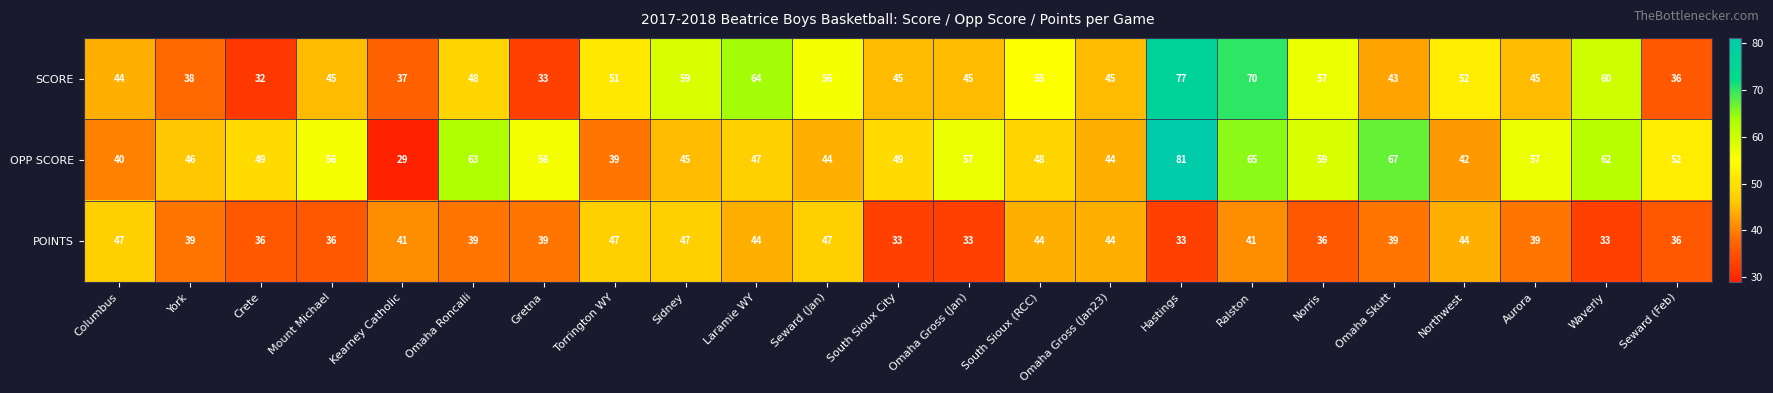

Between Hastings and Waverly, which series saw the biggest shift?

OPP SCORE